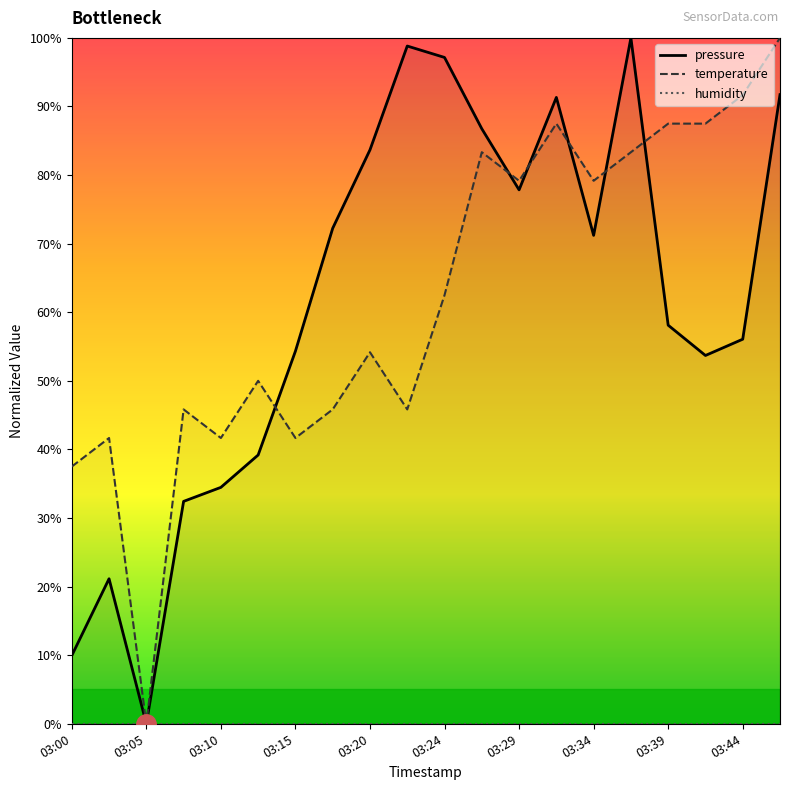

What is the value of the temperature point at the 7th from the left?

41.7